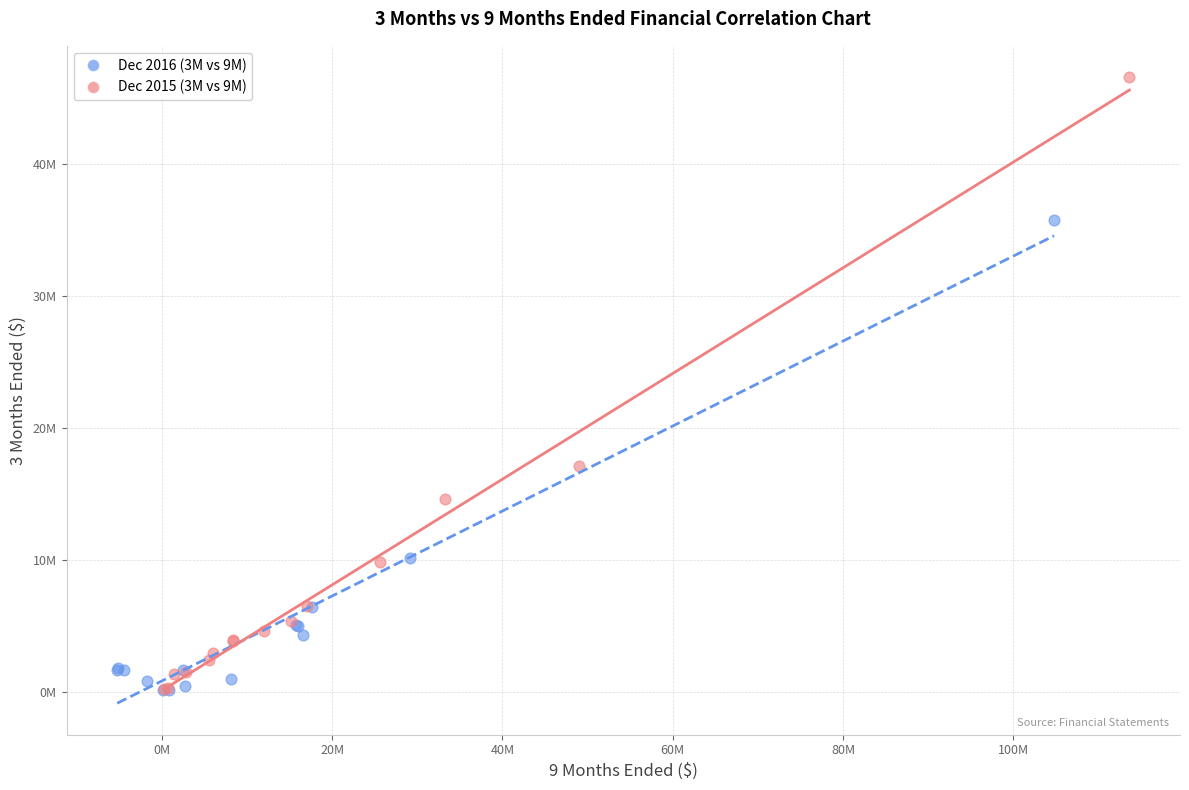

Which series has the largest Y range (max minus min)?

Dec 2015 (3M vs 9M)